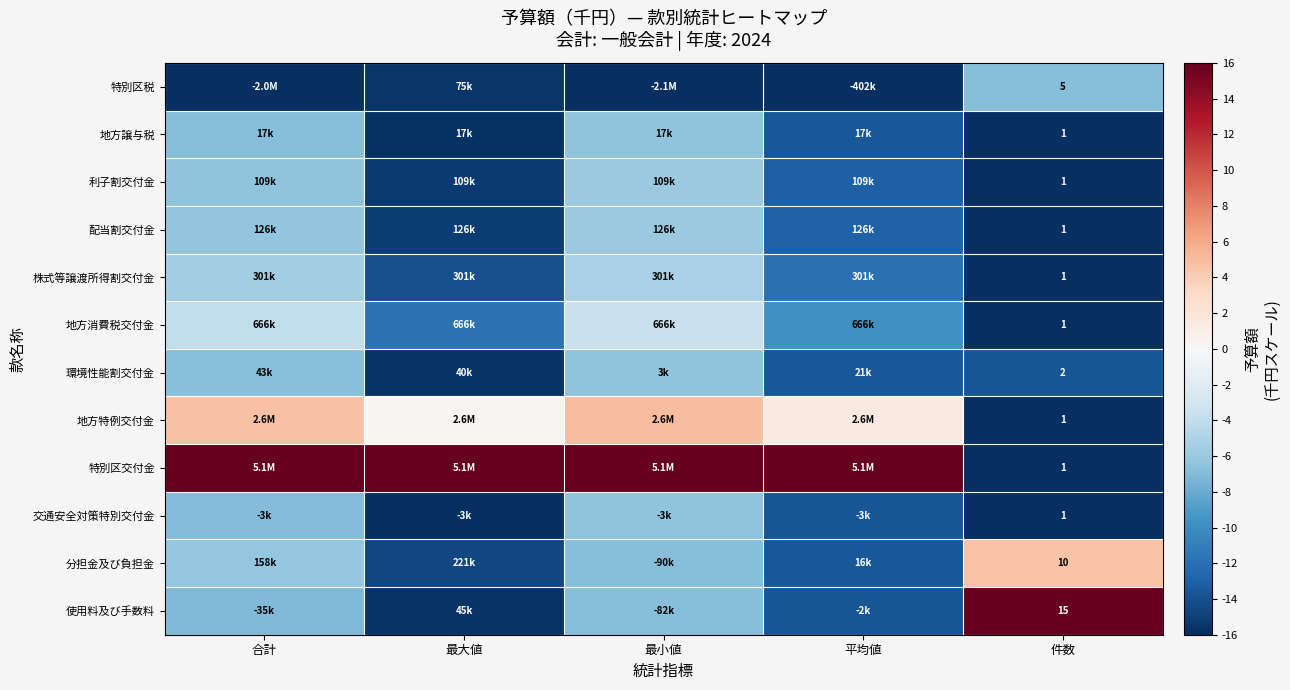

What is the total value across all series at 平均値?

-114.1